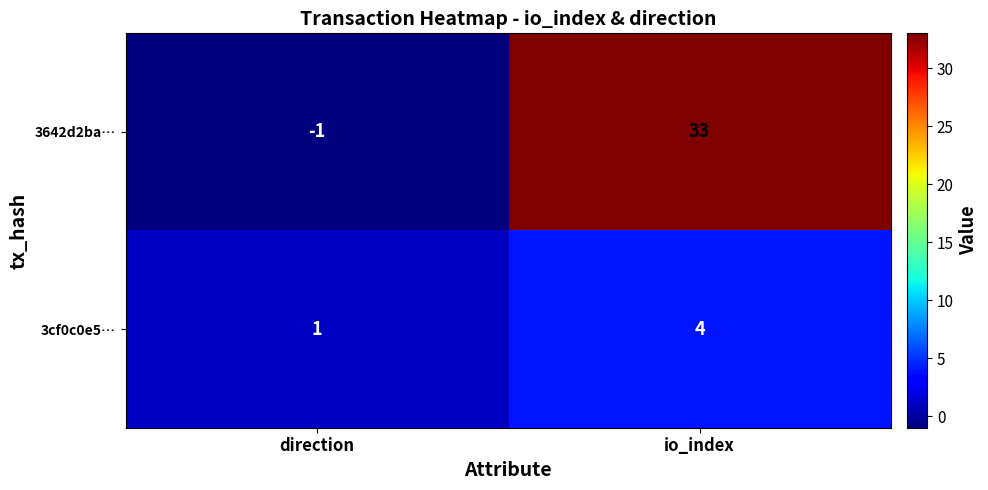

Is it true that 3cf0c0e5… equals 2 at io_index?

False